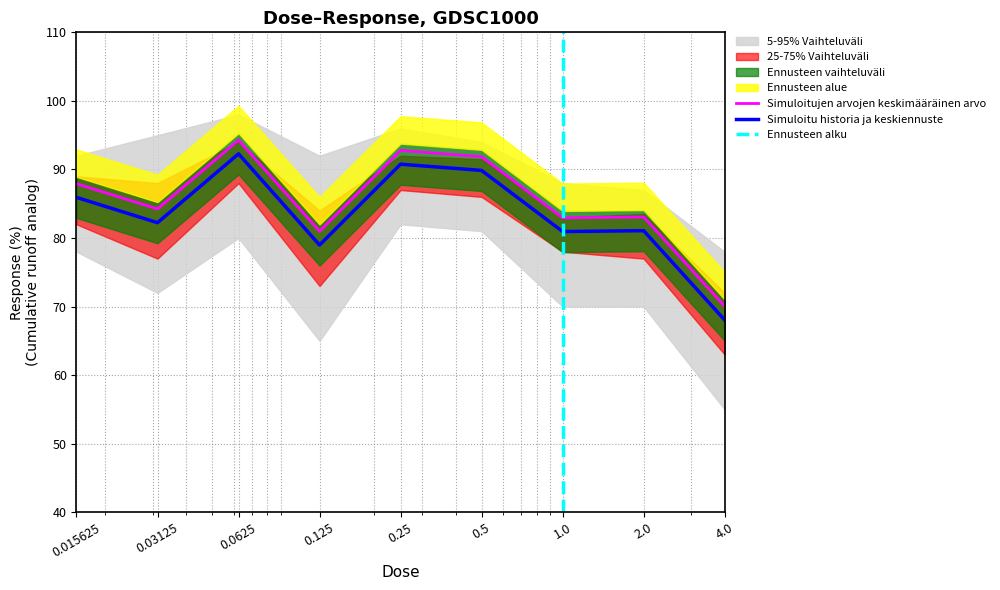

Reading left to right, list all the values displayed in this chart.

87.9	84.2	94.3	81.0	92.8	91.9	82.9	83.1	70.0